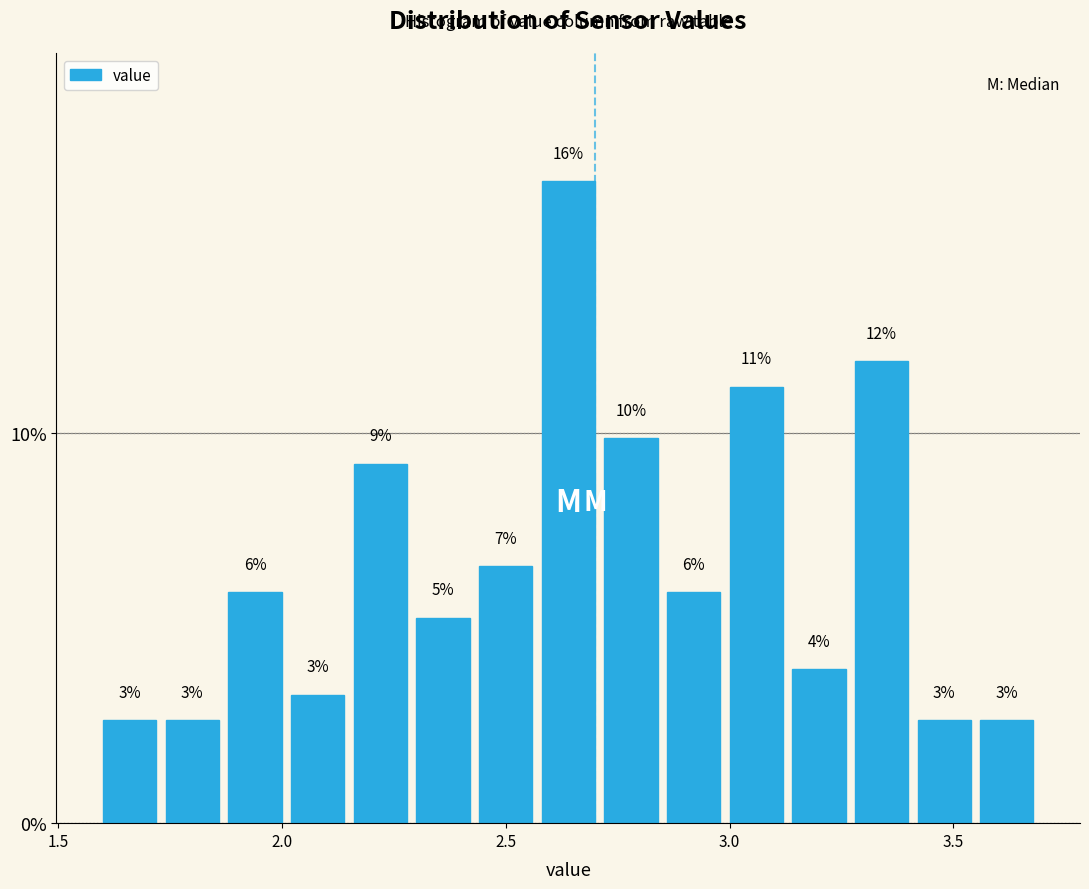

Around what value on the x-axis is the tallest bar? Give the approximate position of its centre, as read against the axis.

2.65